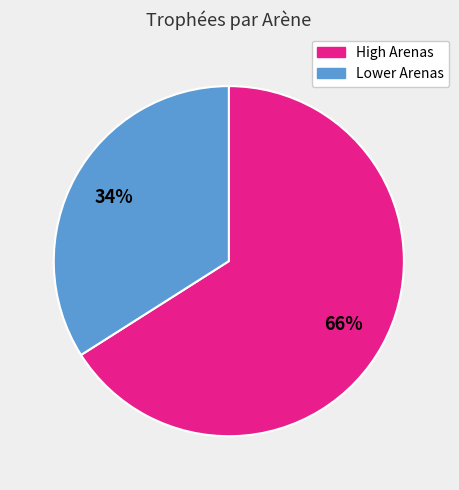

Is there any slice that represents more than half of the pie?

Yes